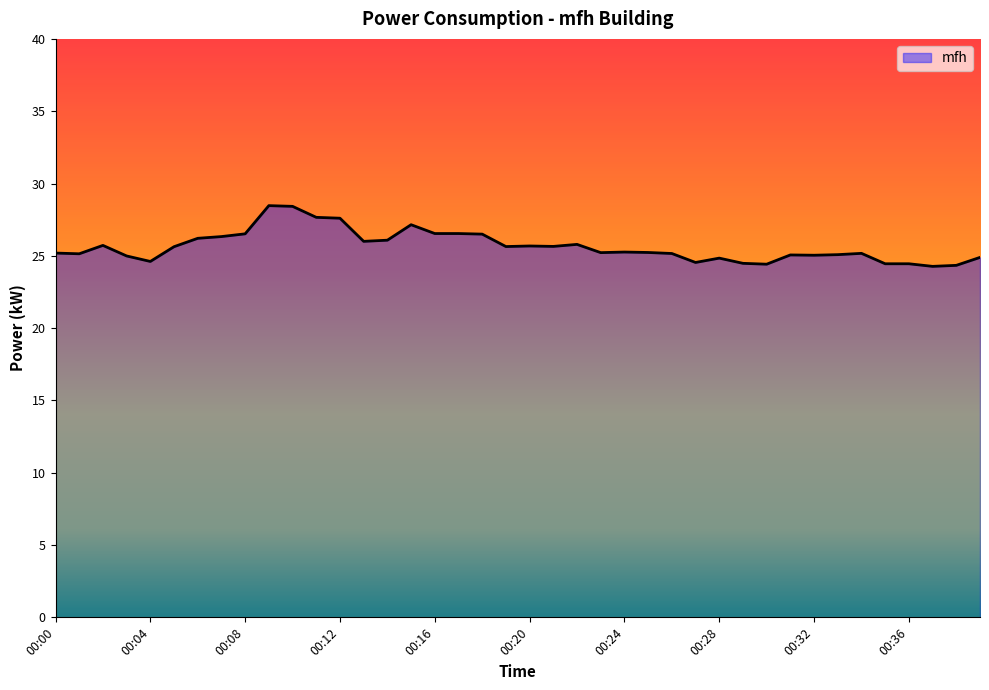

What is the difference between the maximum and minimum values?

4.2